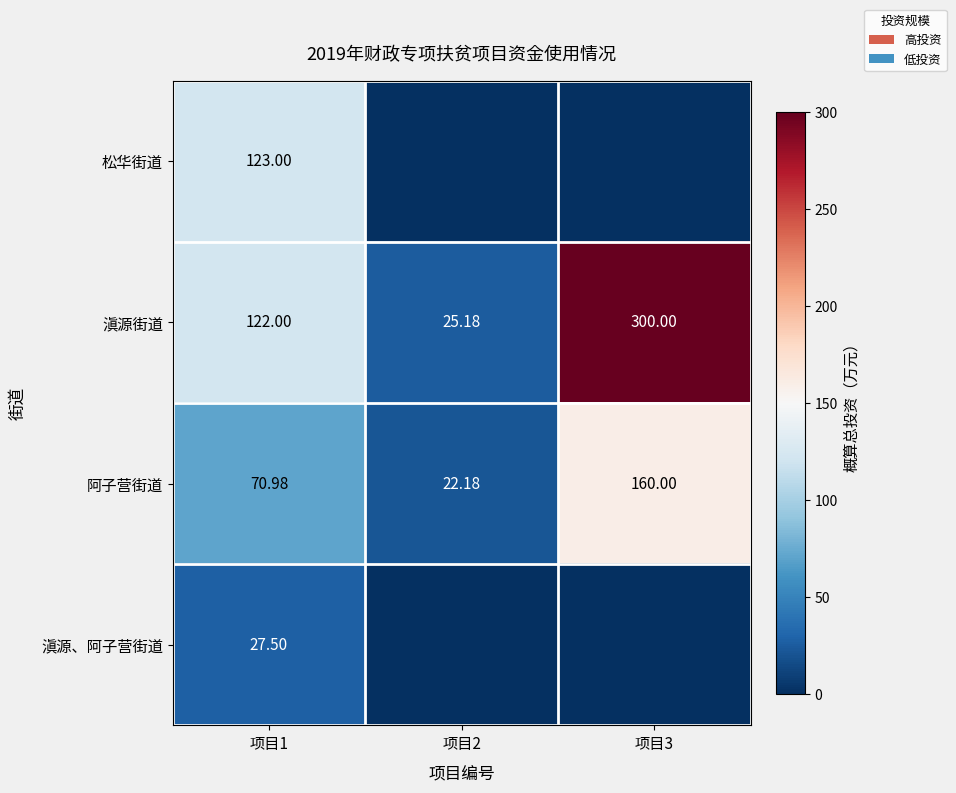

Rank the series at 项目1 from lowest to highest value.

滇源、阿子营街道, 阿子营街道, 滇源街道, 松华街道